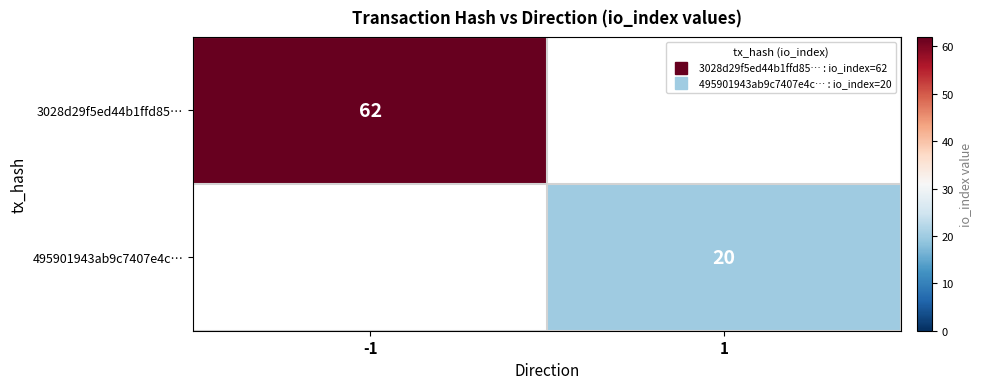

Rank the series by their average value, from highest to lowest.

3028d29f5ed44b1ffd85…, 495901943ab9c7407e4c…